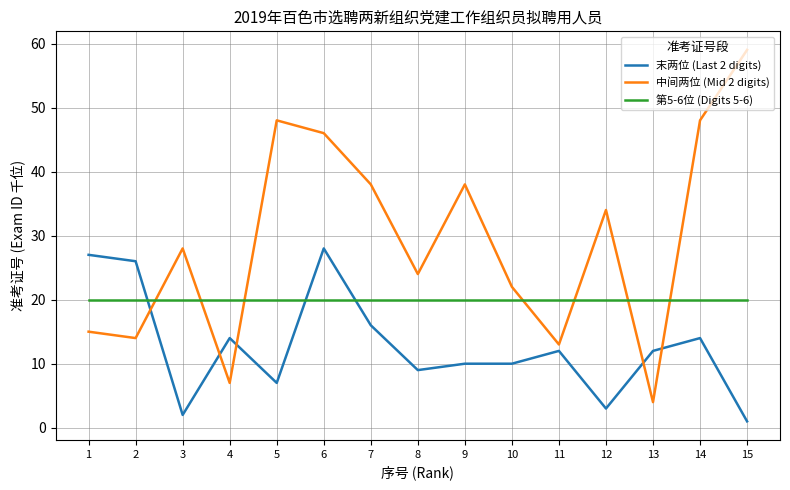

The 第5-6位 (Digits 5-6) series shows 20 at 14. True or false?

True